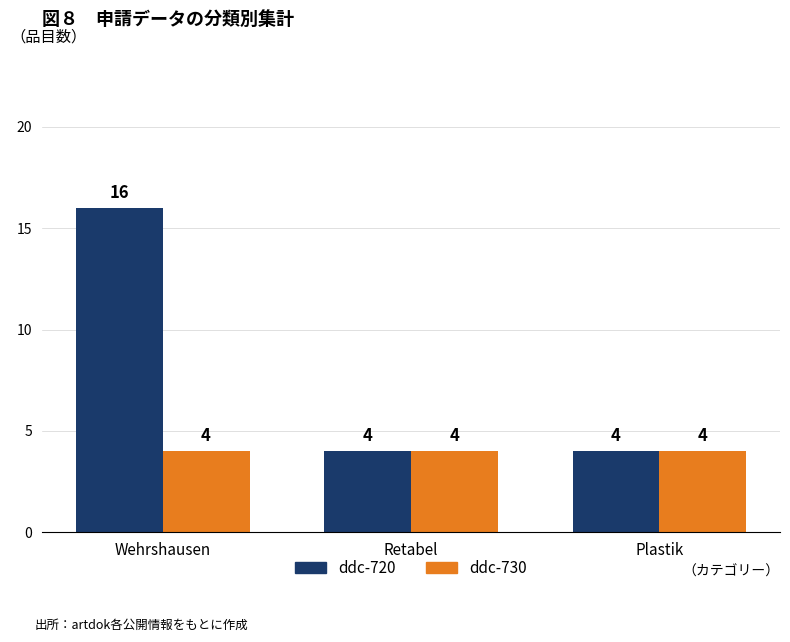

At how many categories does at least one series exceed 5?

1